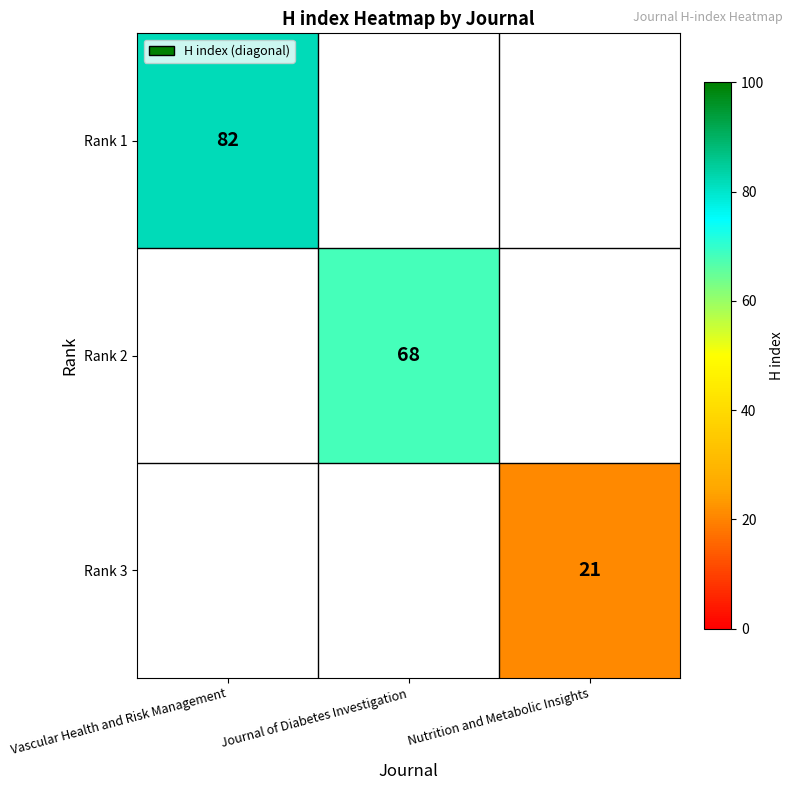

How many distinct data groups are displayed?

3